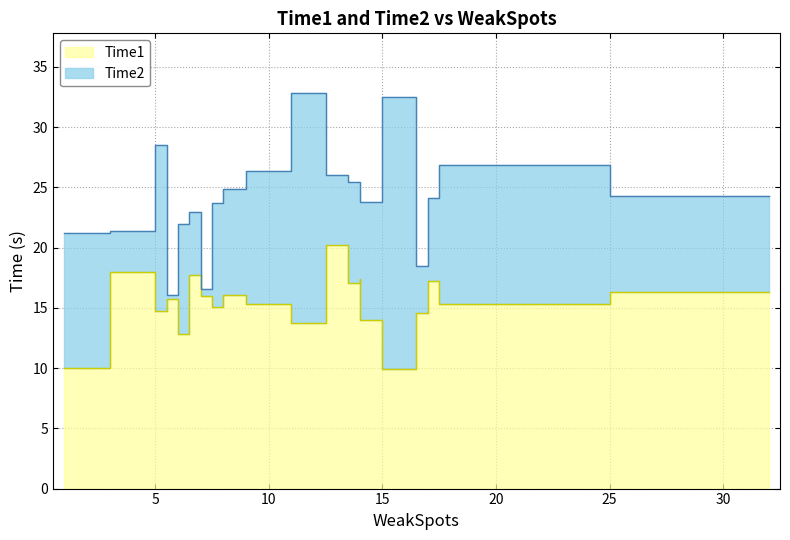

Reading left to right, list all the values displayed in this chart.

Time1: 7=16.0	6=15.8	12=13.8	6=12.8	17=14.6	8=15.1	5=18.0	17=17.2	8=16.0	16=9.9	14=17.4	14=14.0	14=17.1	32=16.3	18=15.3	13=20.2	1=10.0	10=15.3	5=14.7	7=17.8
Time2: 7=16.6	6=16.1	12=32.9	6=21.9	17=18.5	8=23.7	5=21.4	17=24.1	8=24.9	16=32.5	14=24.2	14=23.8	14=25.4	32=24.3	18=26.8	13=26.0	1=21.2	10=26.3	5=28.5	7=22.9